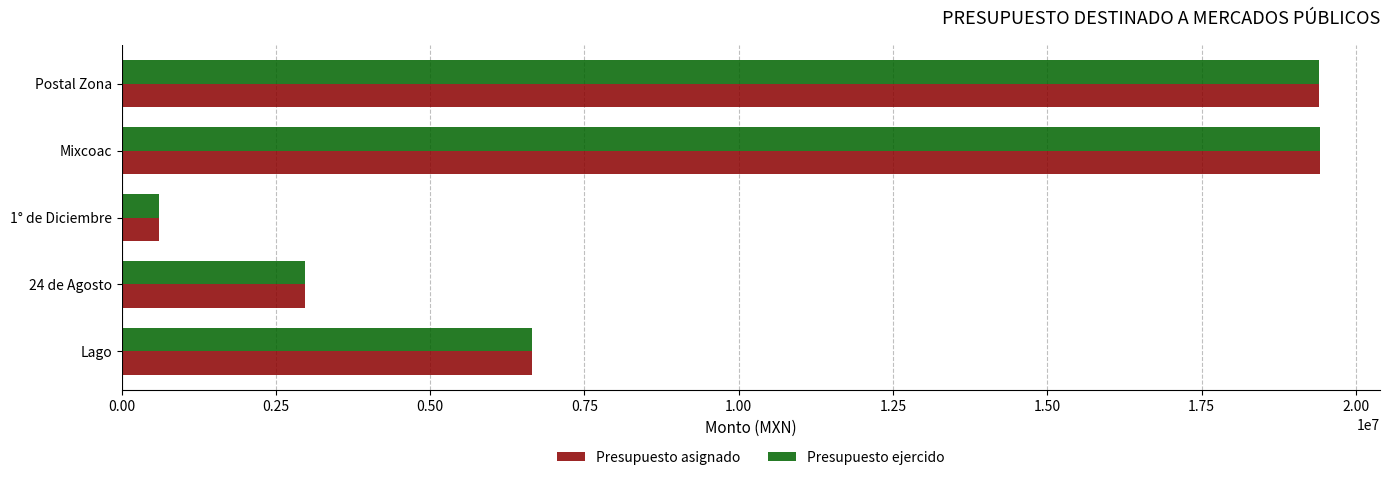

What is the approximate value of Presupuesto asignado at Lago?

6643065.9